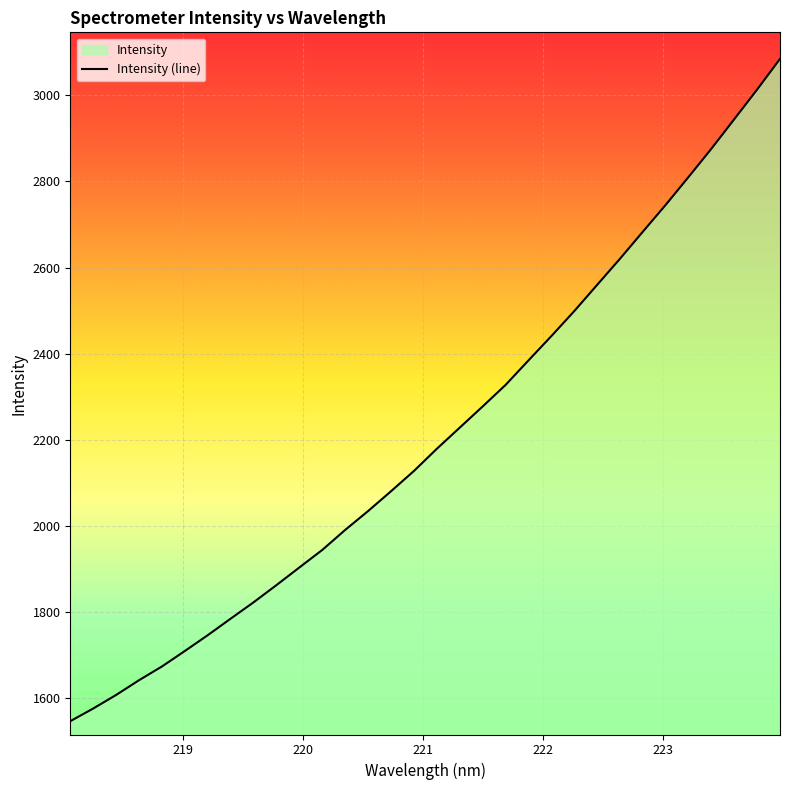

List the labels in order of value, smallest first.

218.0596, 218.2508, 218.442, 218.6332, 218.8244, 219.0156, 219.2067, 219.3979, 219.589, 219.7801, 219.9712, 220.1623, 220.3533, 220.5444, 220.7354, 220.9264, 221.1174, 221.3083, 221.4993, 221.6902, 221.8812, 222.0721, 222.263, 222.4538, 222.6447, 222.8355, 223.0264, 223.2172, 223.408, 223.5987, 223.7895, 223.9802